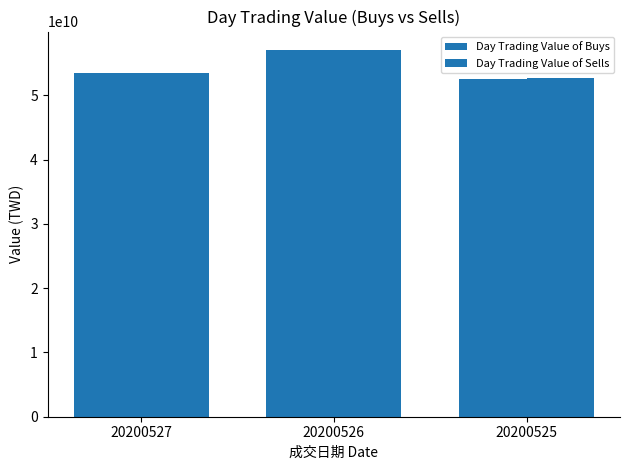

Does the chart contain any negative values?

No